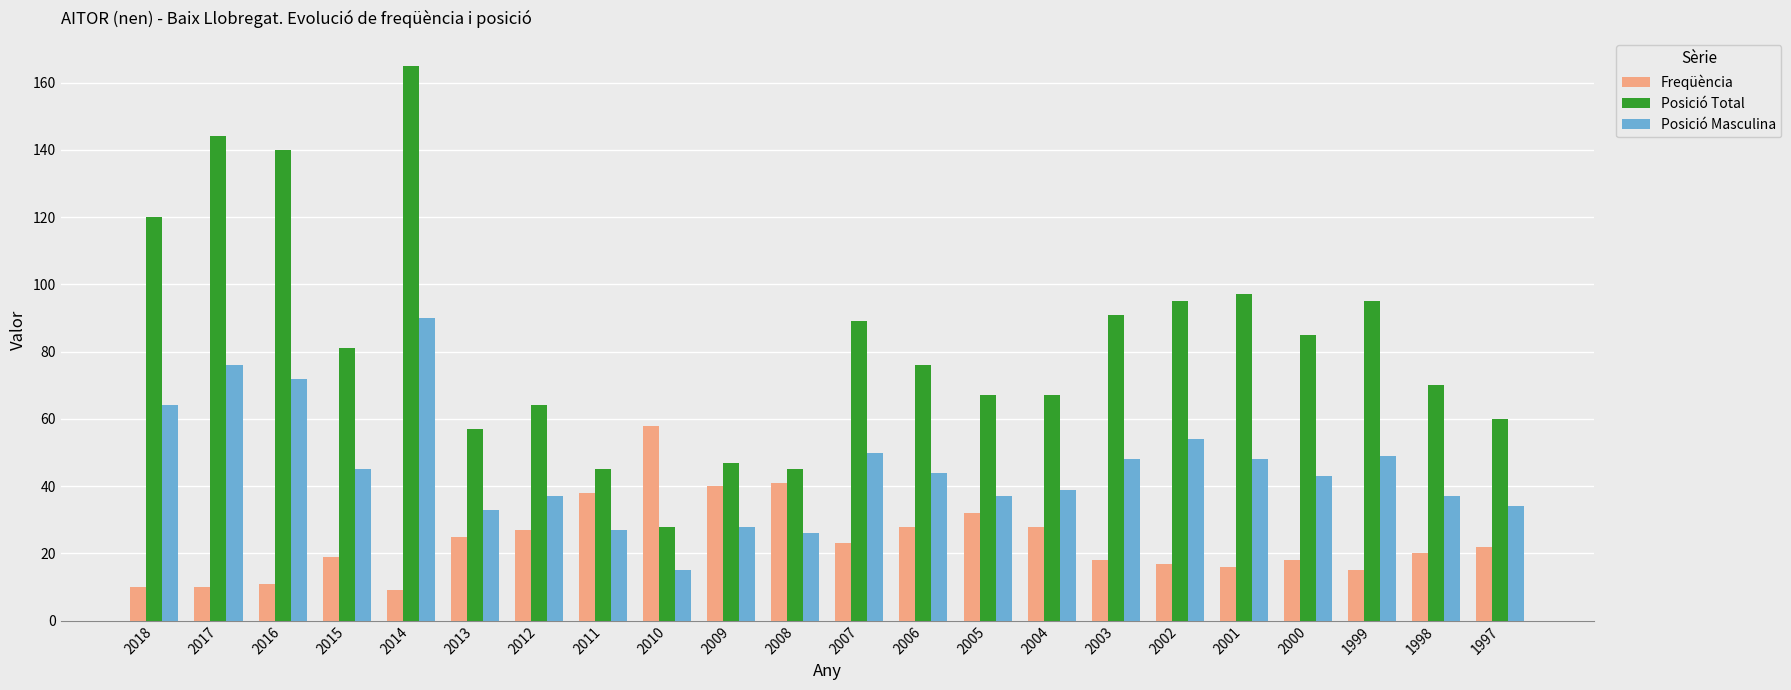

How many bars are there in total?

66